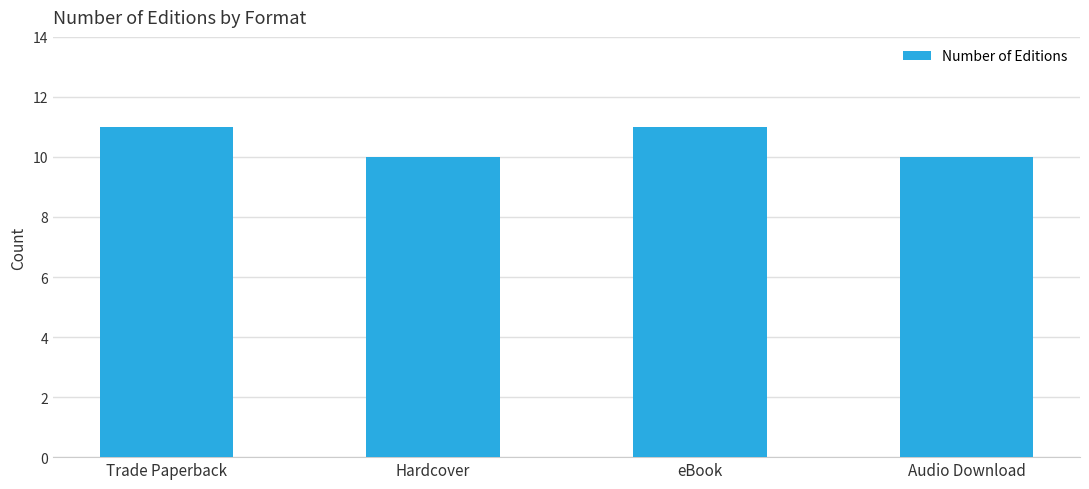

What is the difference between the maximum and second lowest values?

1